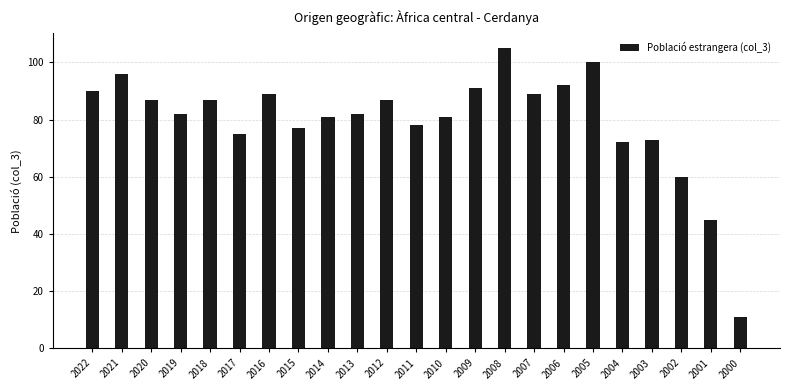

What is the value of the 10th bar from the left?

82